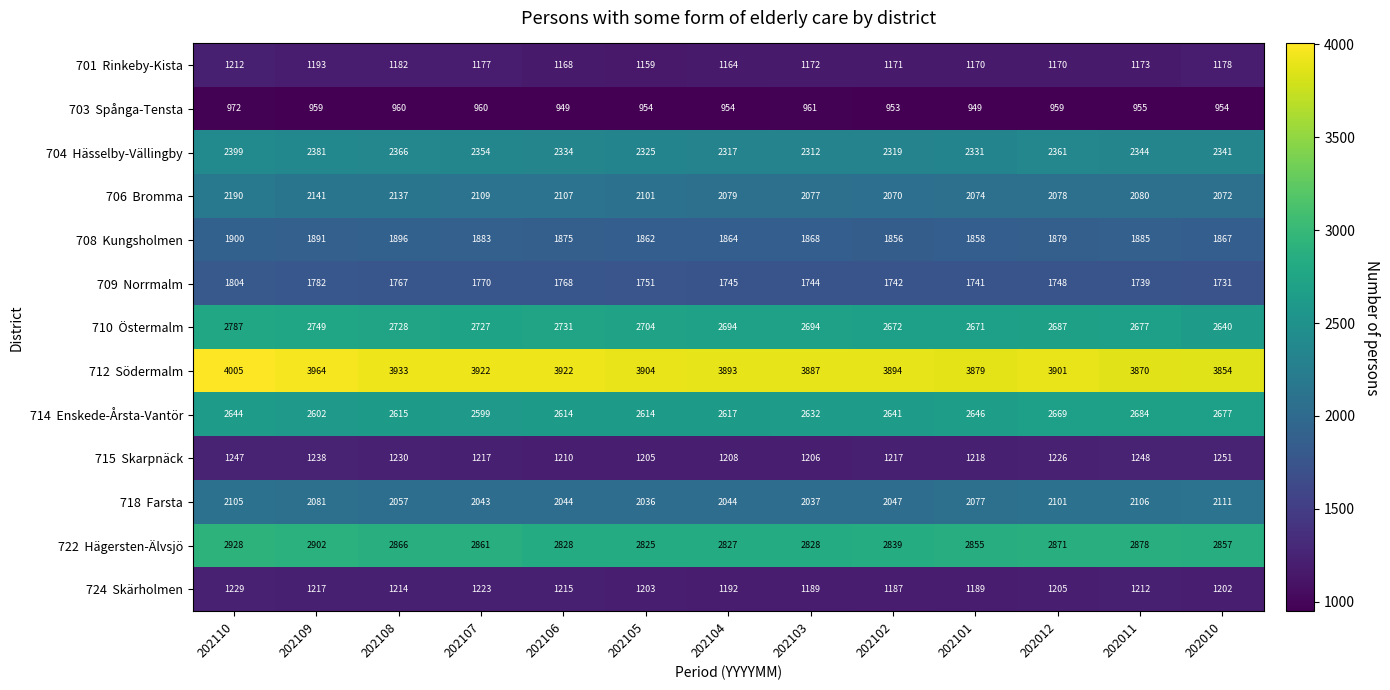

What is the spread (max minus min) of values at 202109?

3005